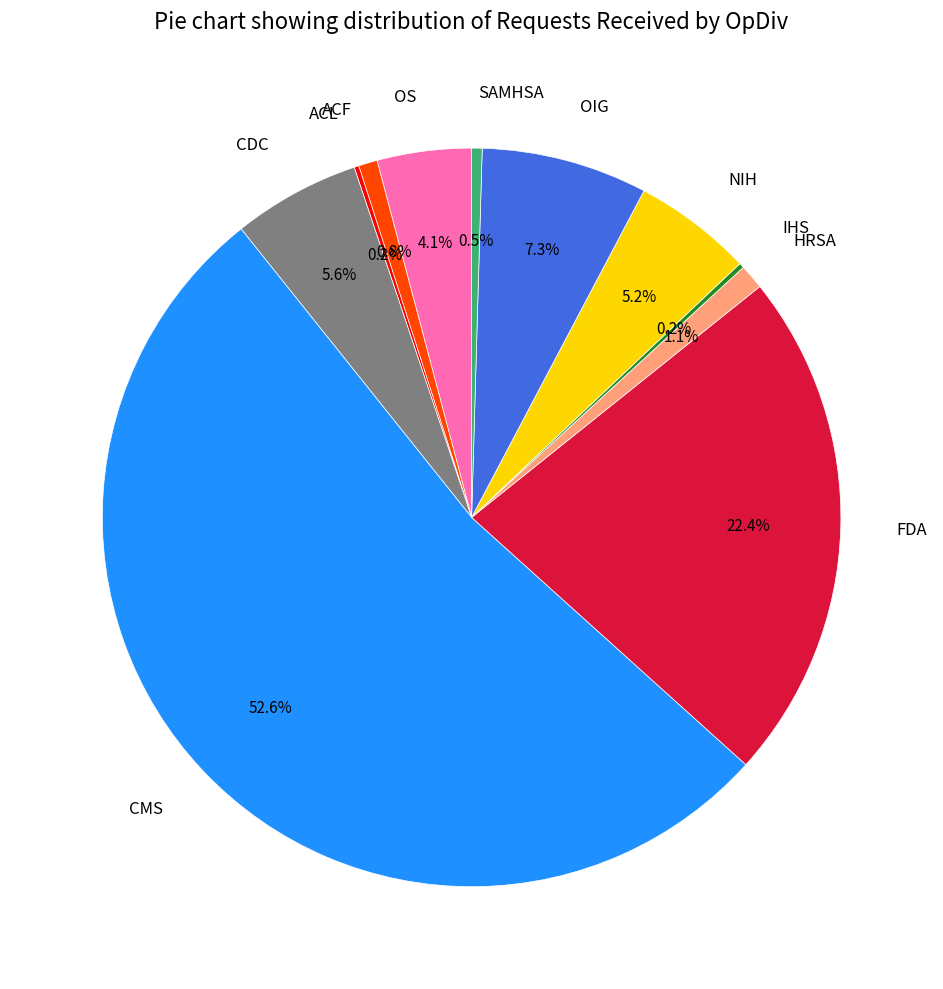

Which slice is the largest?

CMS